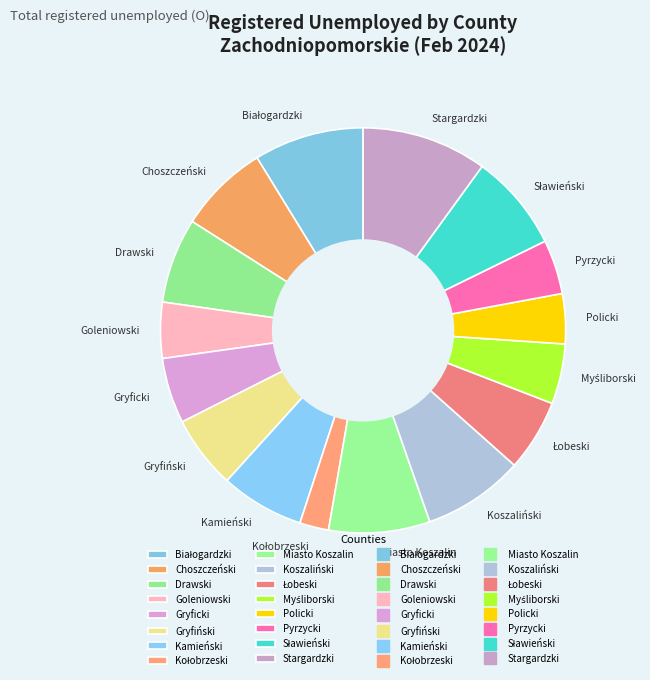

Does Gryficki account for over 50% of the chart?

No